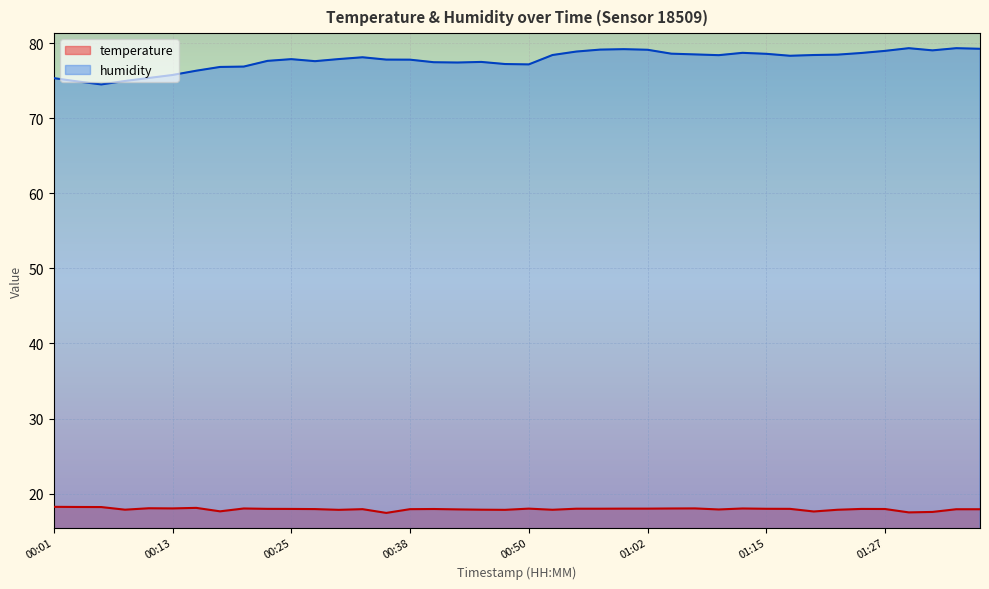

True or false: temperature has more than 1 points higher than both neighbors.

True